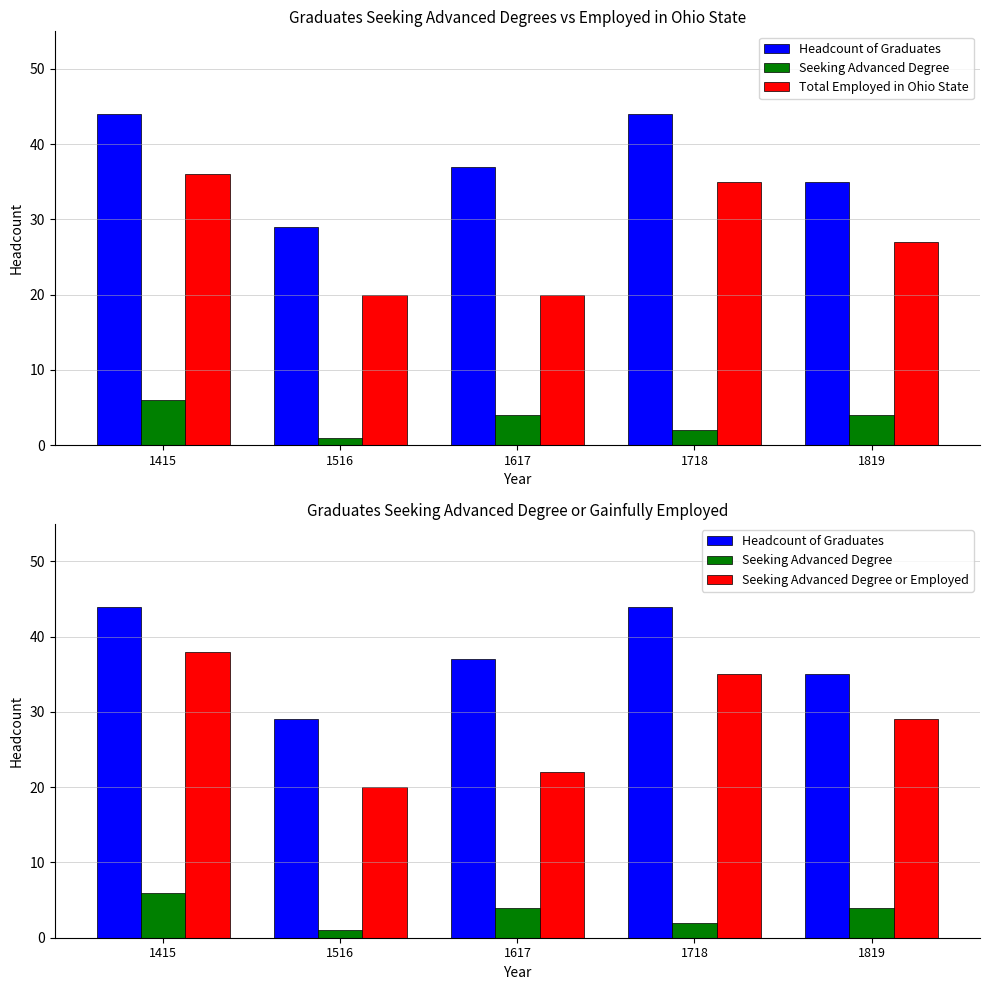

At which label does Total Employed in Ohio State first exceed 27?

1415